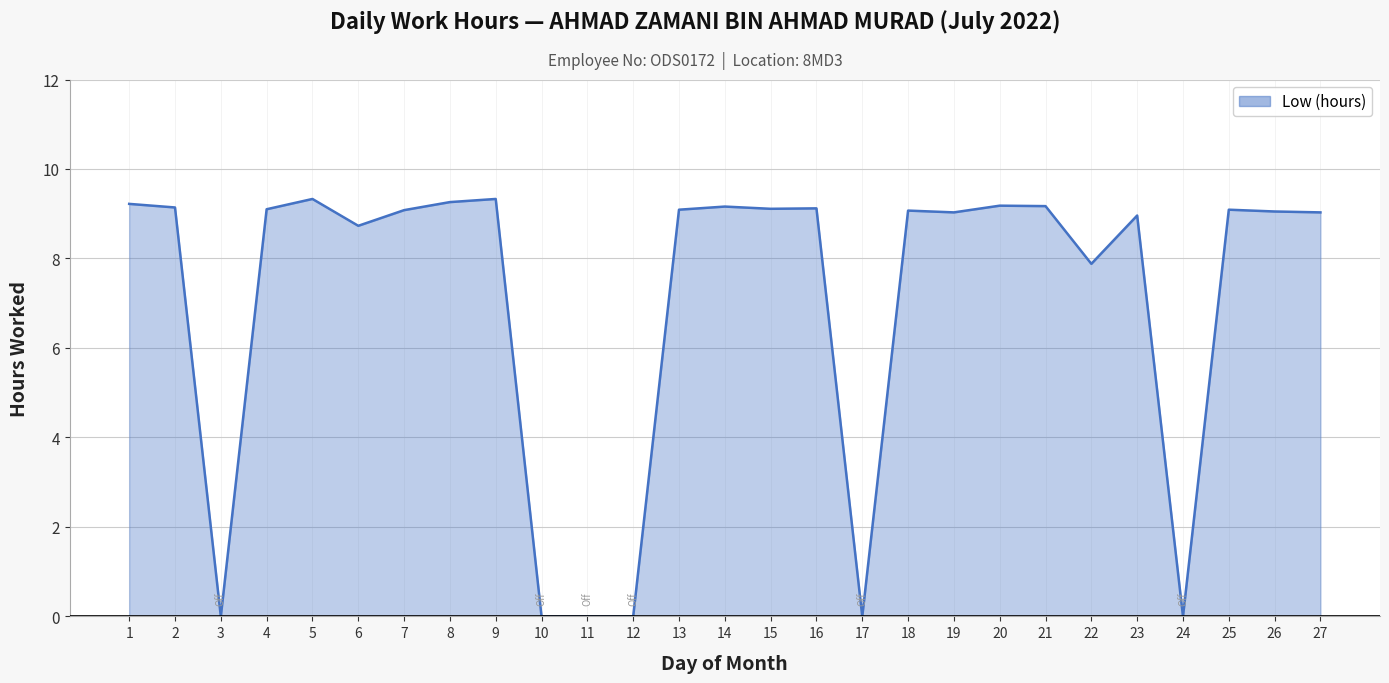

The chart shows a value of 9.1 at 13. True or false?

True